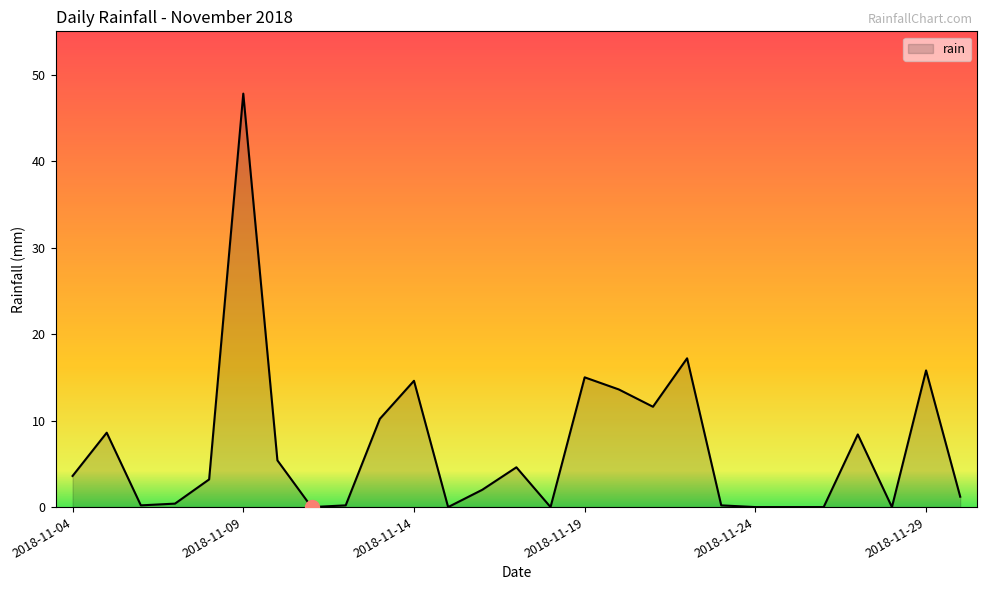

True or false: there are more than 1 points higher than both neighbors.

True